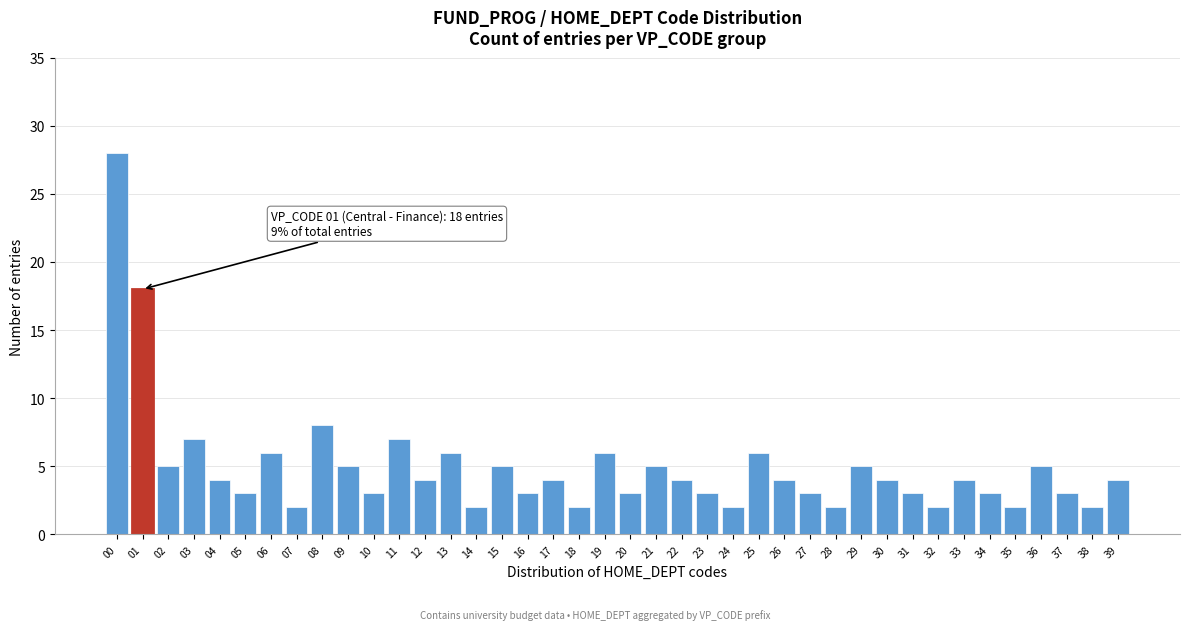

What is the value of the 1st bar from the left?

28